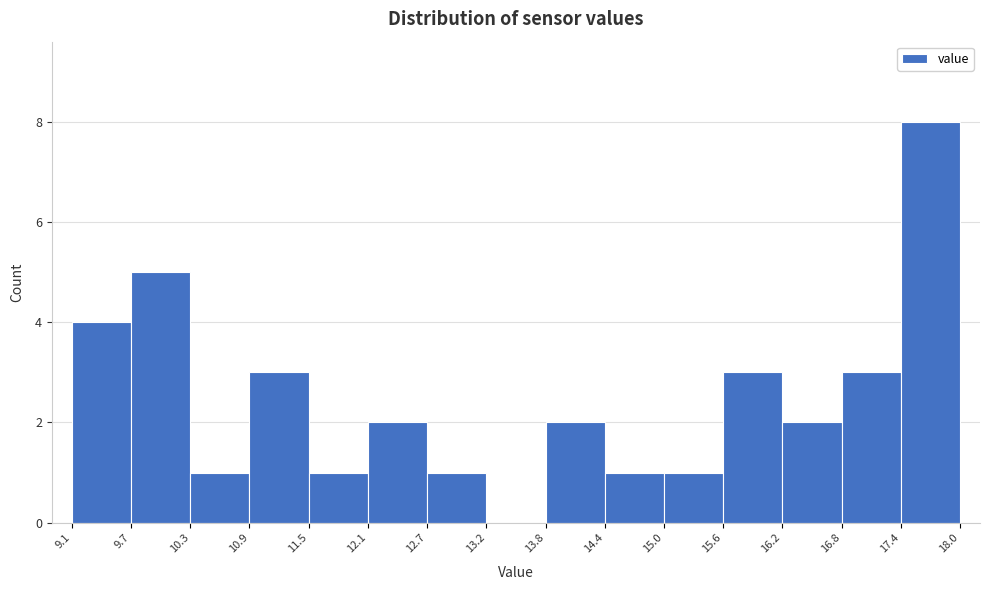

Reading left to right, transcribe this chart: for each bar, give the range it covers on the x-axis and its height. The values are not printed on the chart, so give them approximately, as read against the axis.

9.1 to 9.7: 4
9.7 to 10.3: 5
10.3 to 10.9: 1
10.9 to 11.5: 3
11.5 to 12.1: 1
12.1 to 12.7: 2
12.7 to 13.2: 1
13.2 to 13.8: 0
13.8 to 14.4: 2
14.4 to 15.0: 1
15.0 to 15.6: 1
15.6 to 16.2: 3
16.2 to 16.8: 2
16.8 to 17.4: 3
17.4 to 18.0: 8